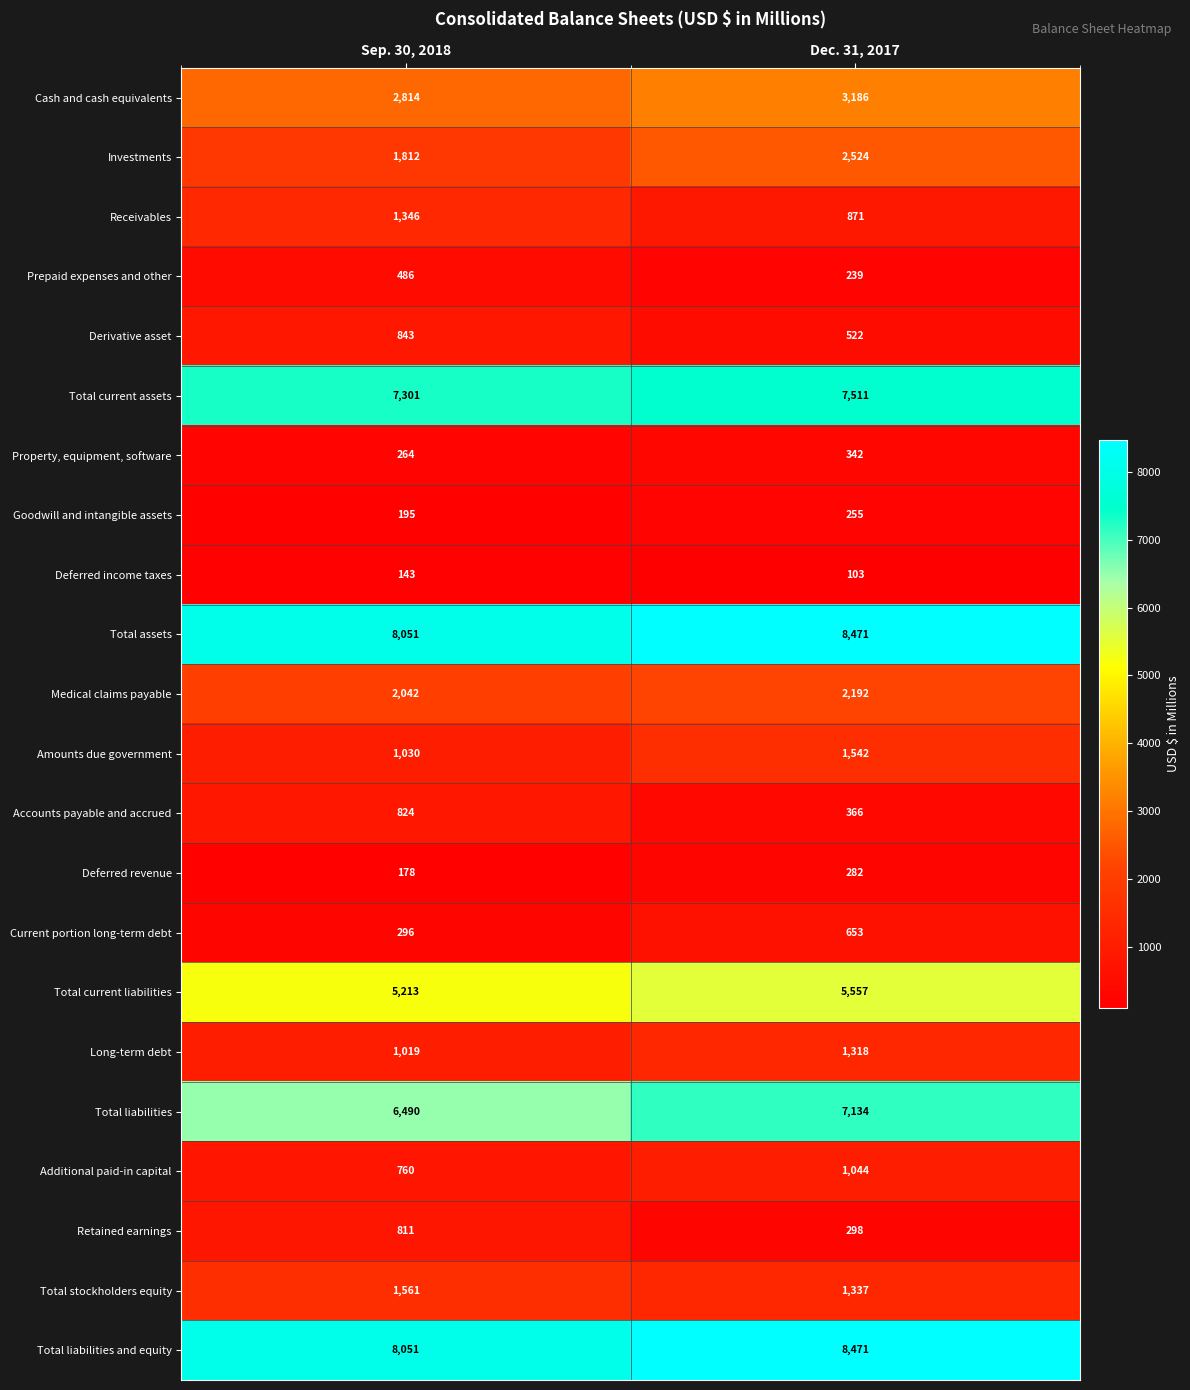

What is the spread (max minus min) of values at Sep. 30, 2018?

7908